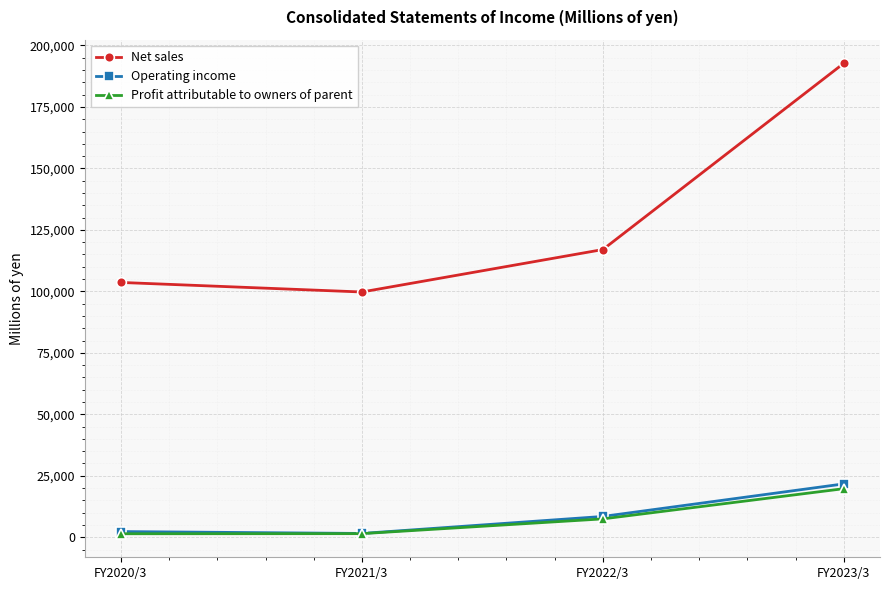

At how many categories does at least one series exceed 53277?

4